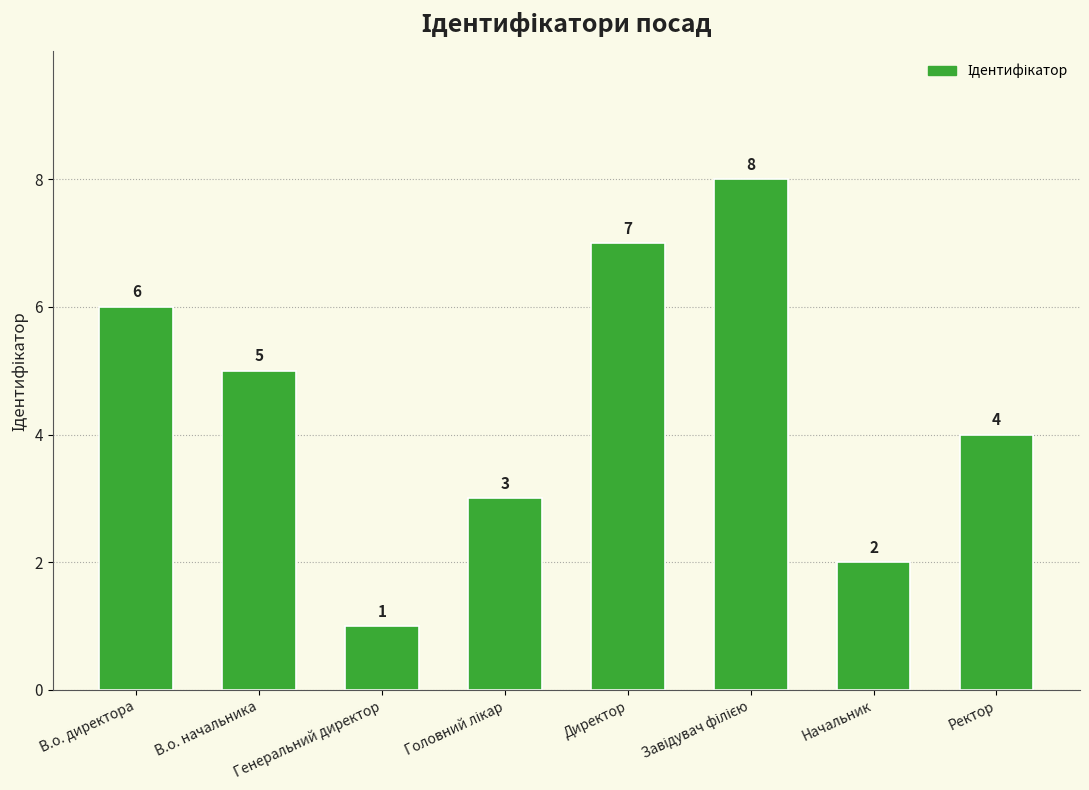

How many data points are less than 5?

4